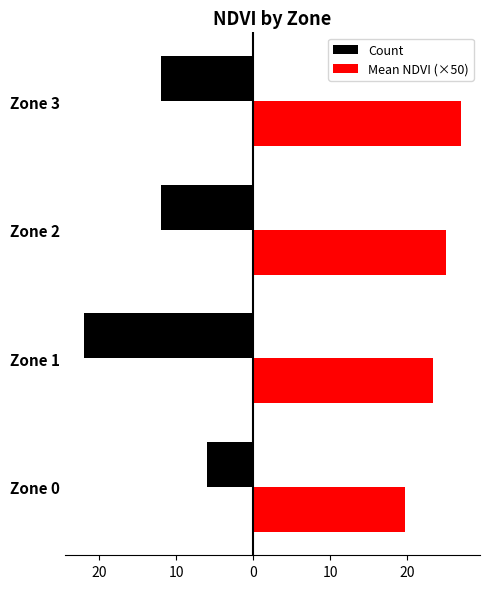

What are all the series names shown in the legend?

Count, Mean NDVI (×50)